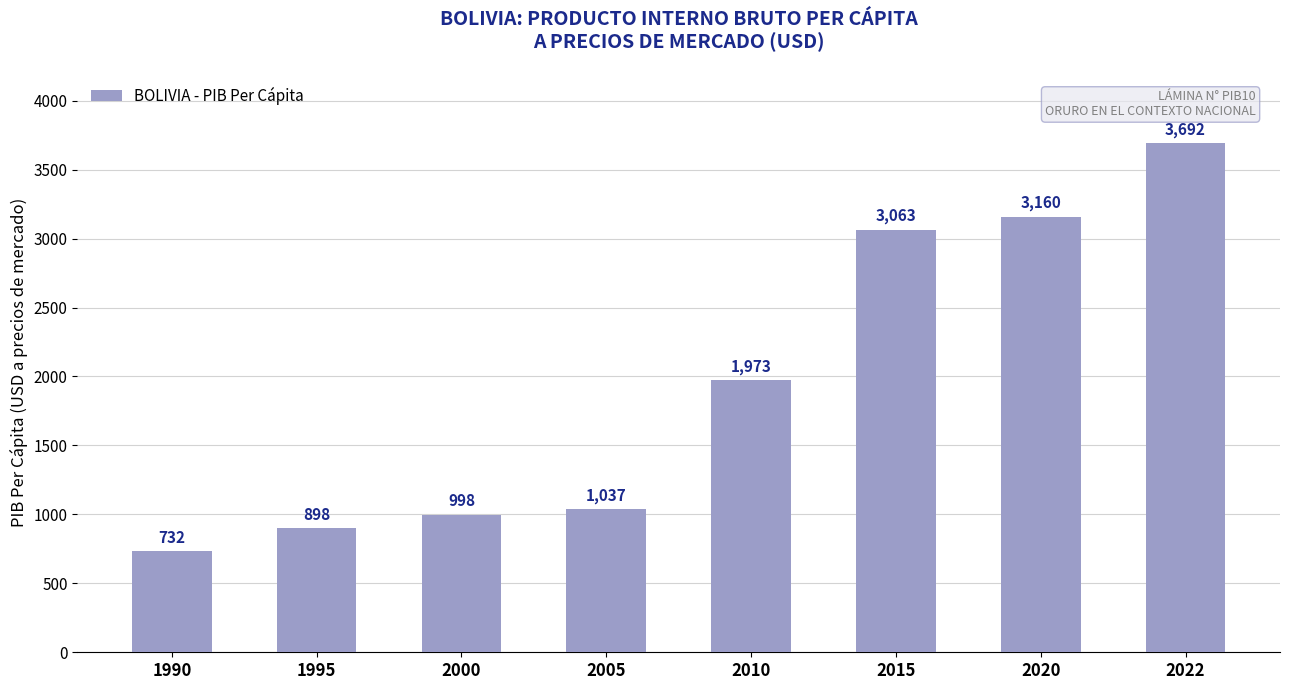

Count the number of categories in the chart.

8